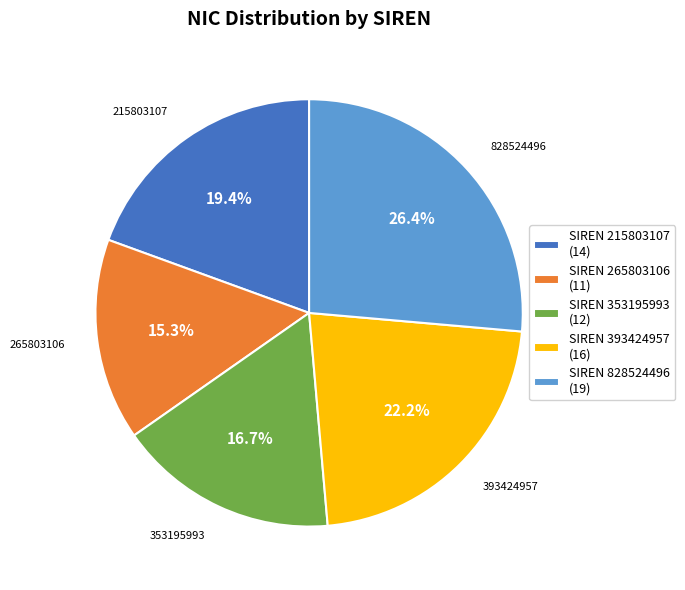

To the nearest percent, what is the average slice percentage?

20%